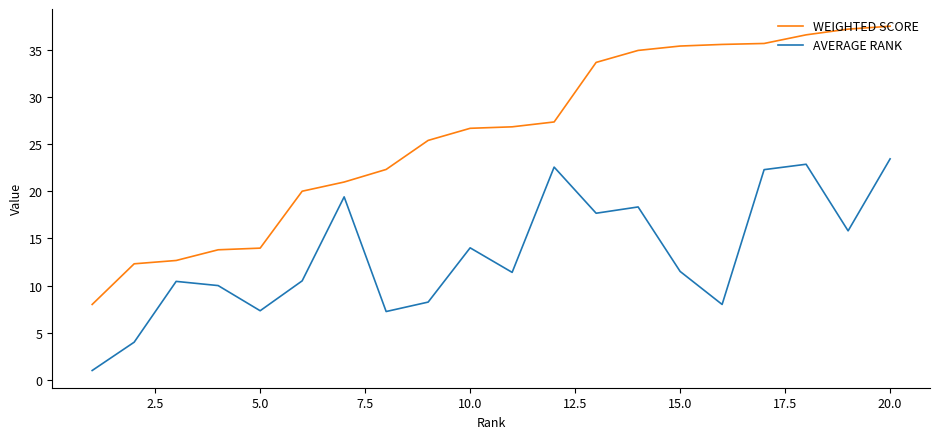

How many values in the WEIGHTED SCORE series are below 26?

9